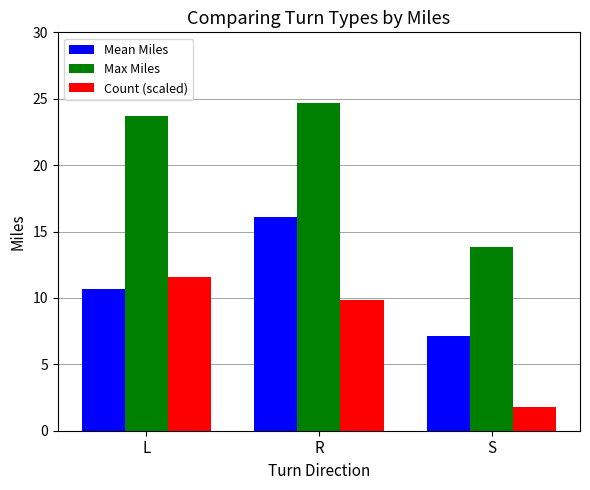

What is the difference between the maximum and minimum values in the Max Miles series?

10.9